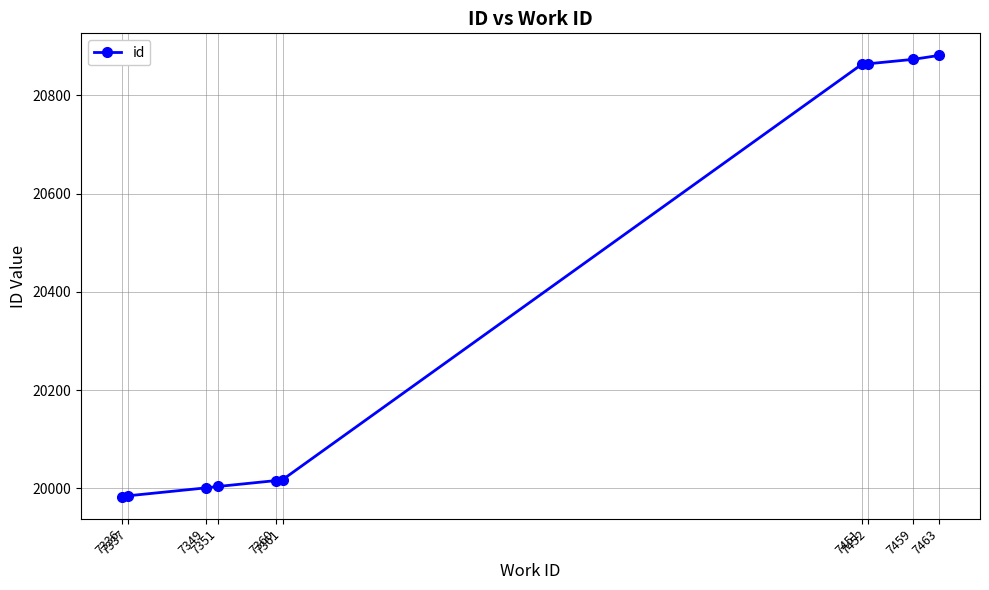

What is the difference between the maximum and minimum values?

898